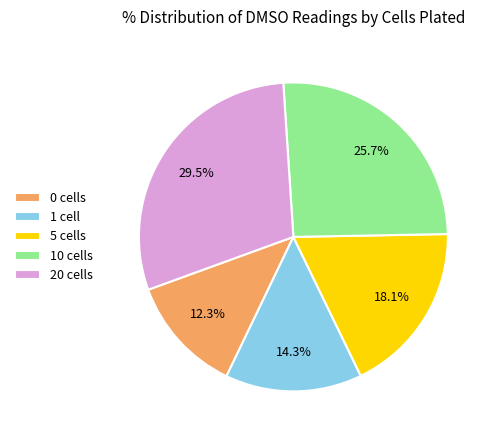

Does any single category account for the majority?

No